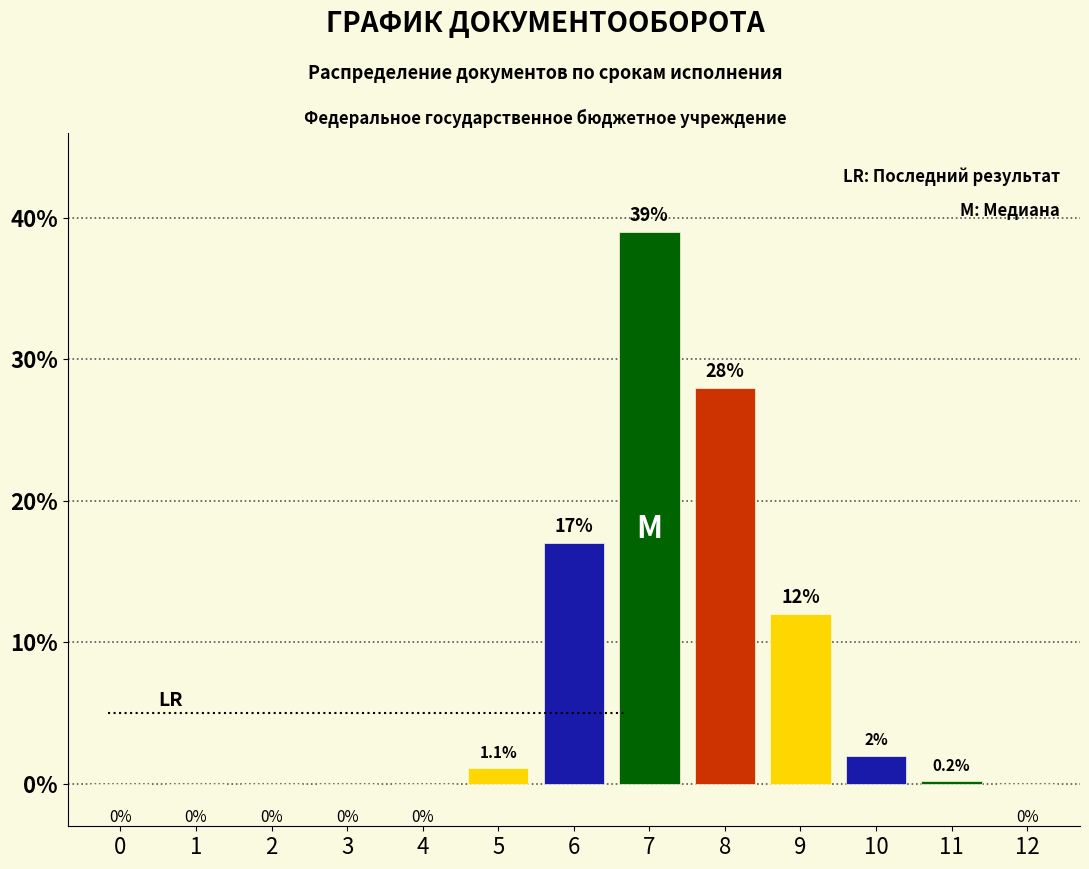

Reading left to right, list all the values displayed in this chart.

0=0.0	1=0.0	2=0.0	3=0.0	4=0.0	5=1.1	6=17.0	7=39.0	8=28.0	9=12.0	10=2.0	11=0.2	12=0.0